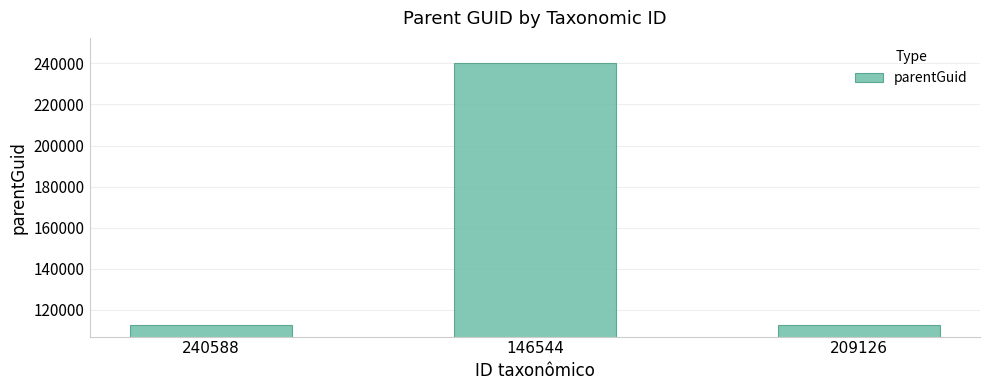

The chart shows a value of 51230 at 240588. True or false?

False